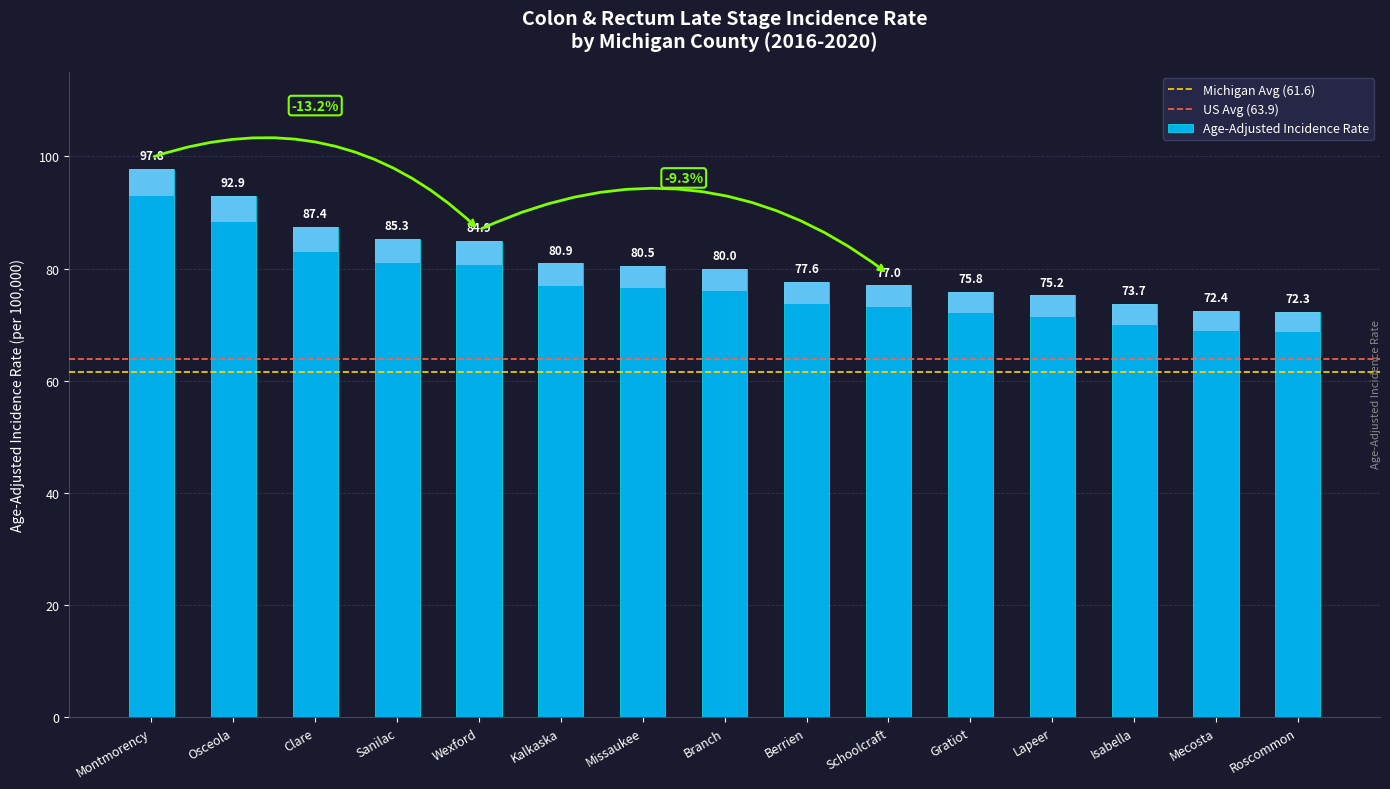

How many data points does each series have?

15